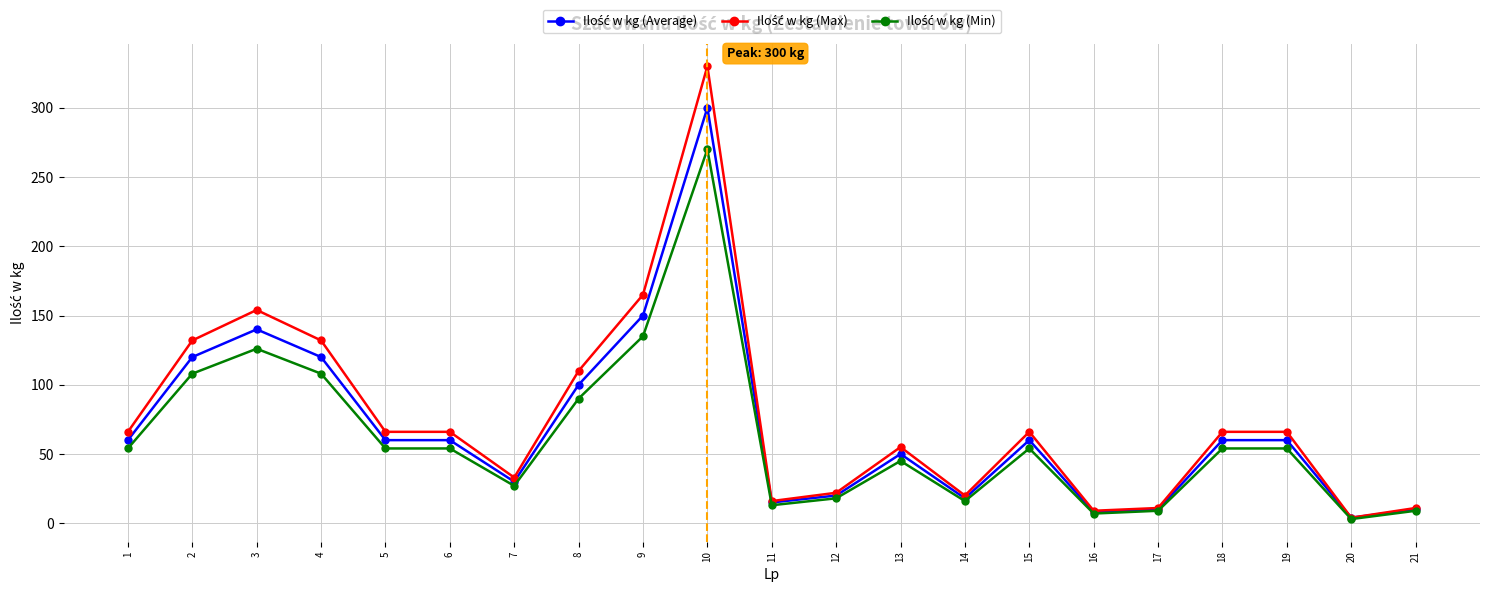

At which category is the sum across all series the highest?

10